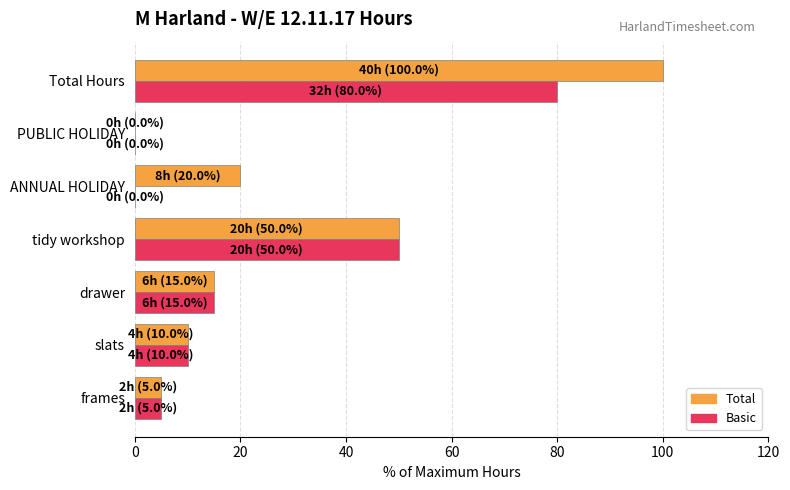

What is the sum of all Basic values?

160